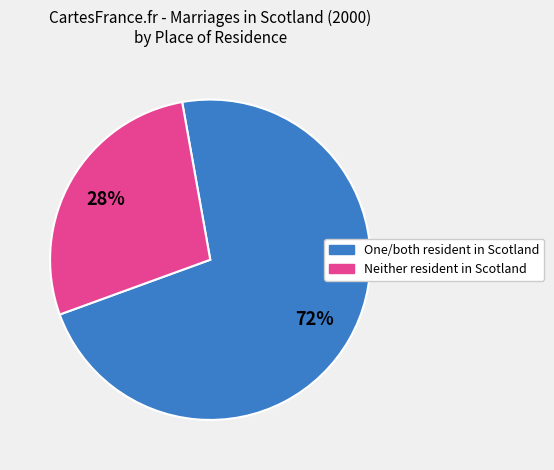

Does any single category account for the majority?

Yes